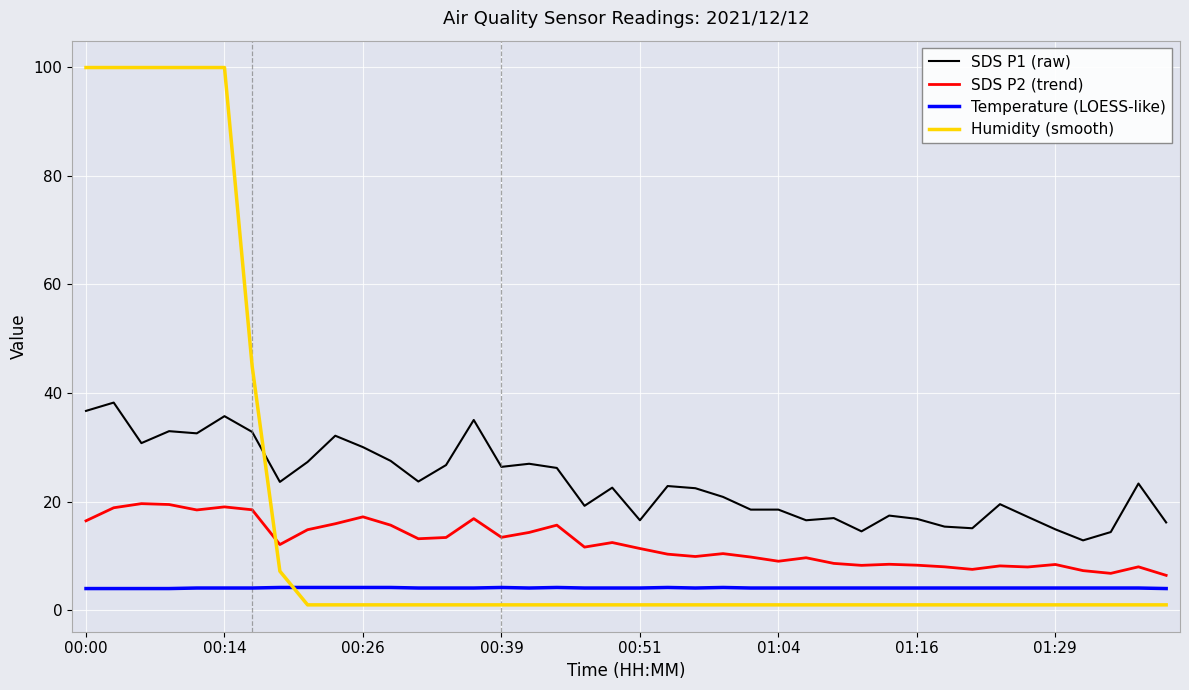

Which series has the largest total across all categories?

SDS P1 (raw)